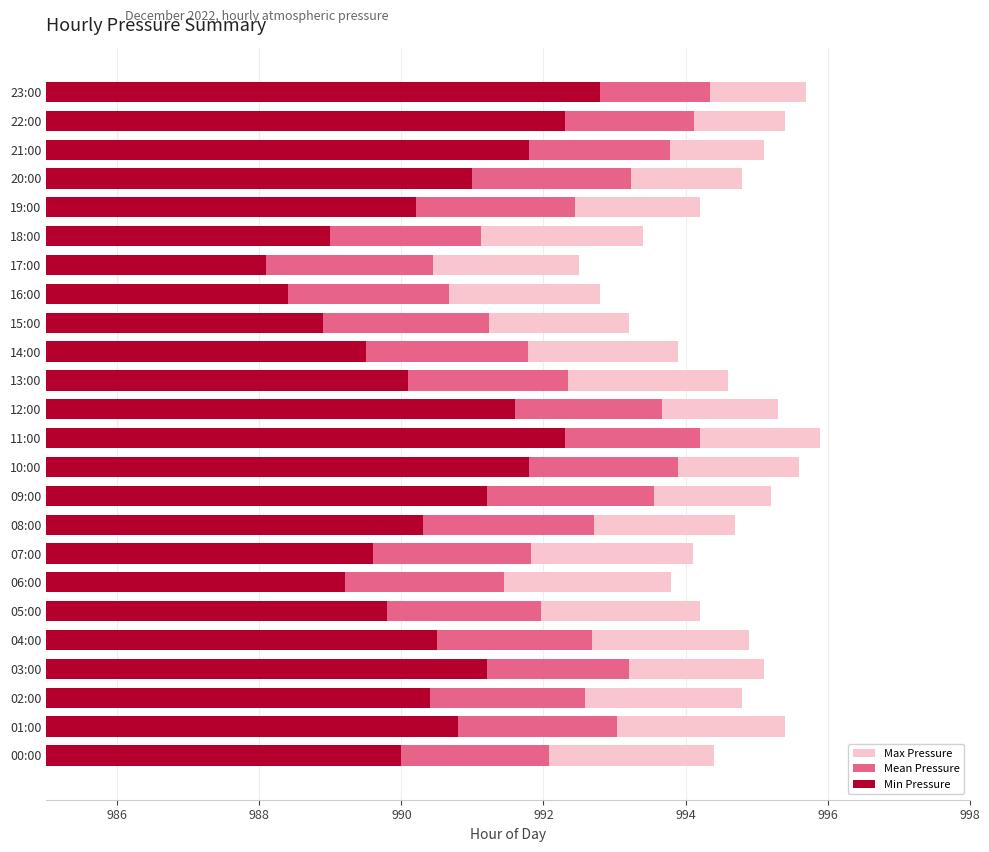

Which series has the largest total across all categories?

Max Pressure